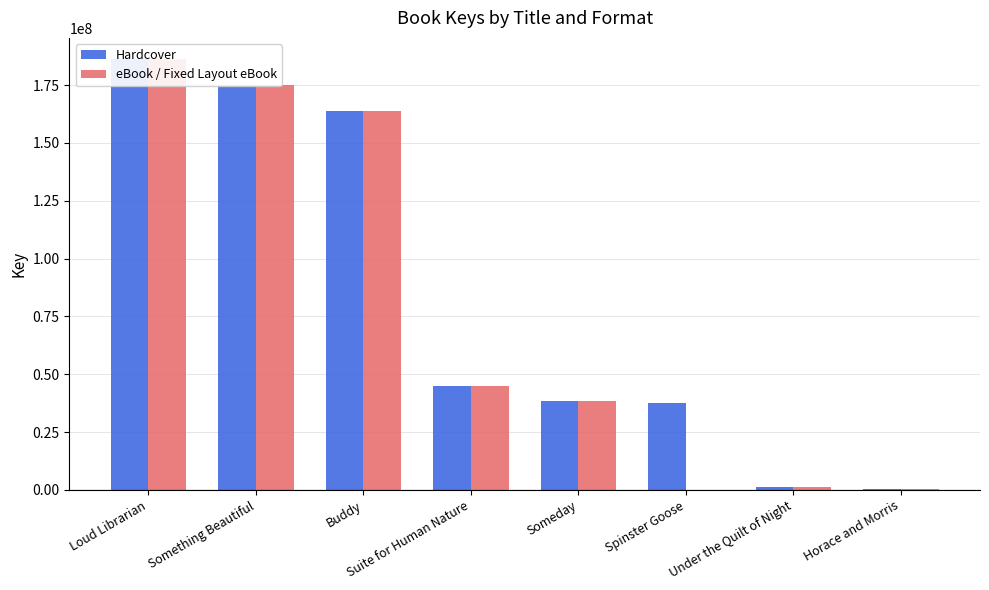

Does the chart contain stacked bars?

No